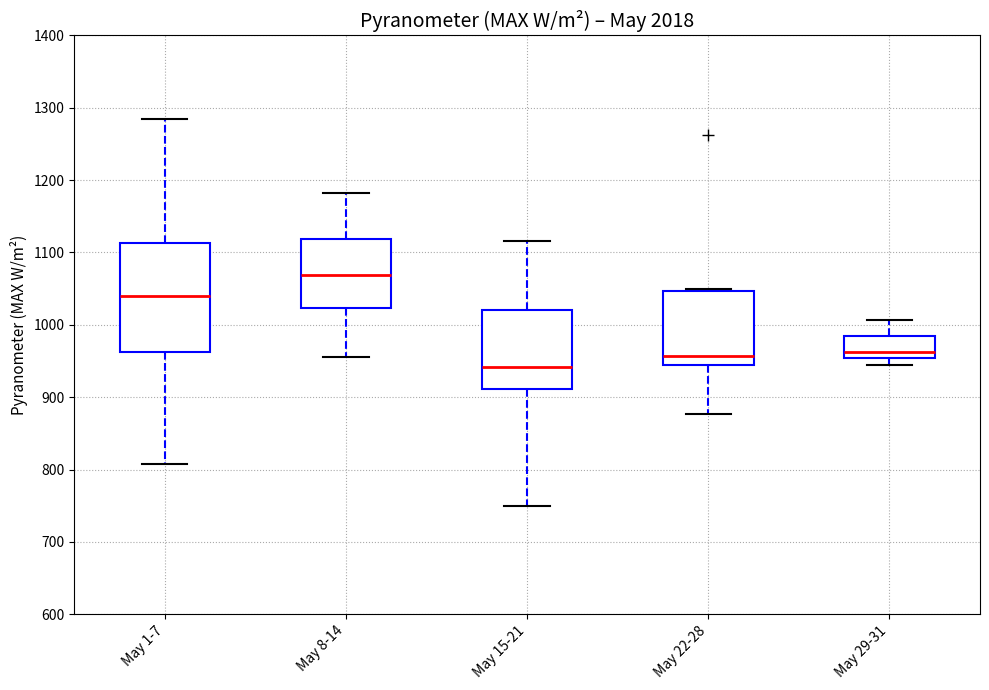

Where is the lower edge of the box for May 22-28 on the y-axis? The values are not printed on the chart, so give them approximately, as read against the axis.

950